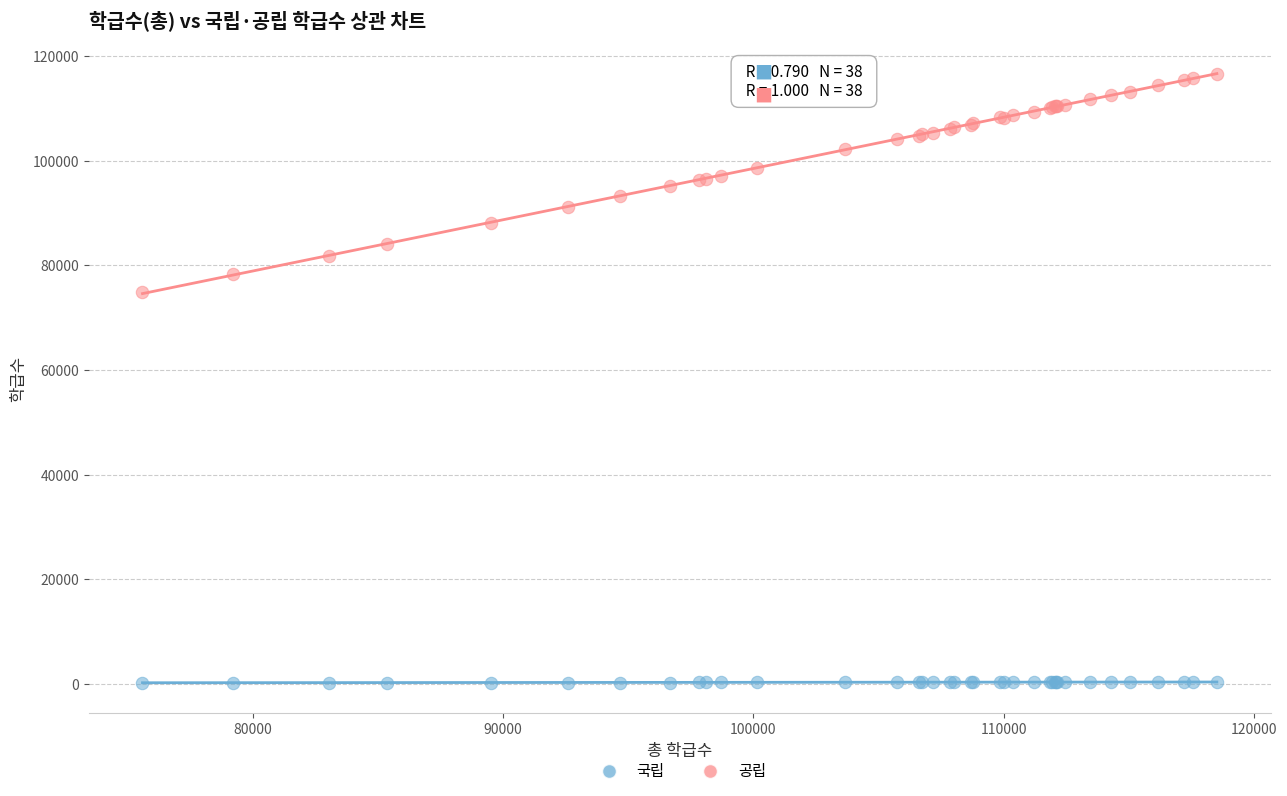

Across all series, what Y value is closest to 58441?

74894